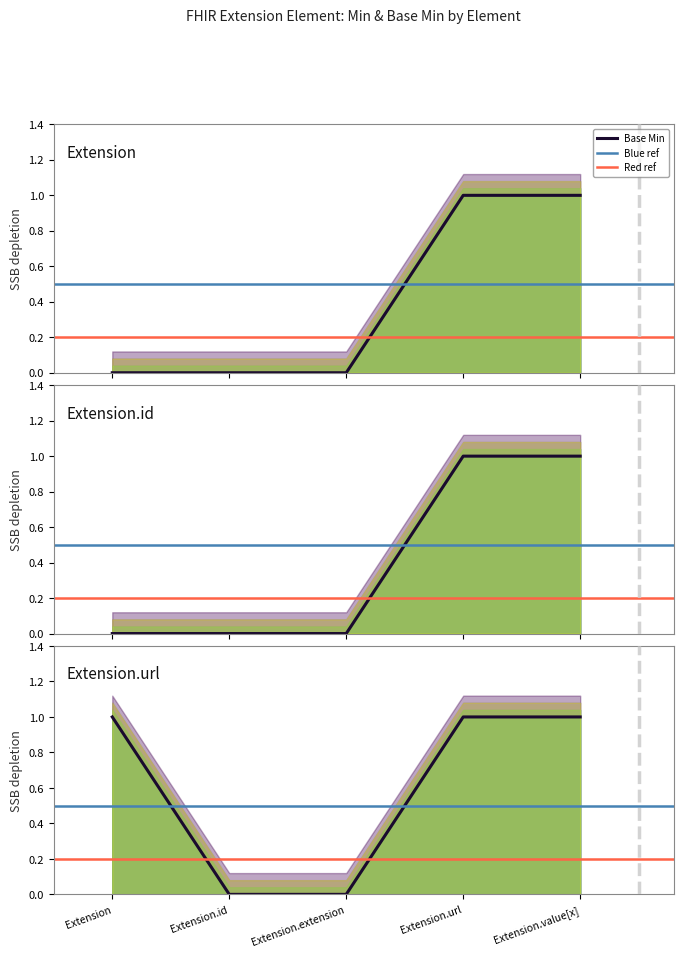

True or false: Base Min and Extension intersect in this chart.

False